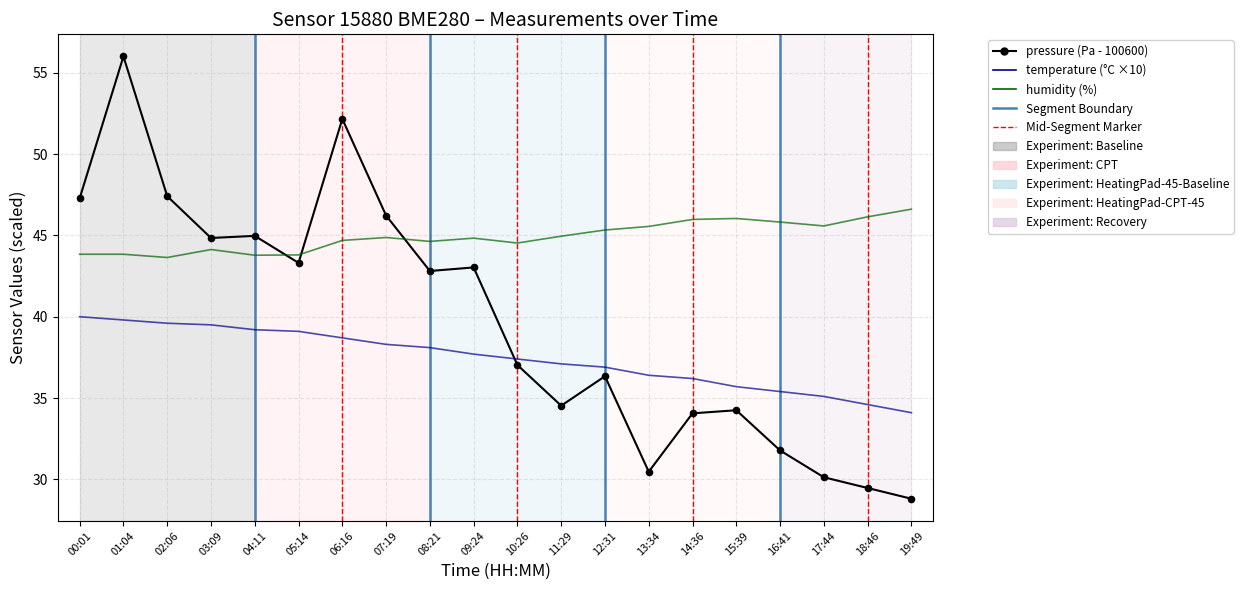

What is the total value across all series at 03:09?

128.5